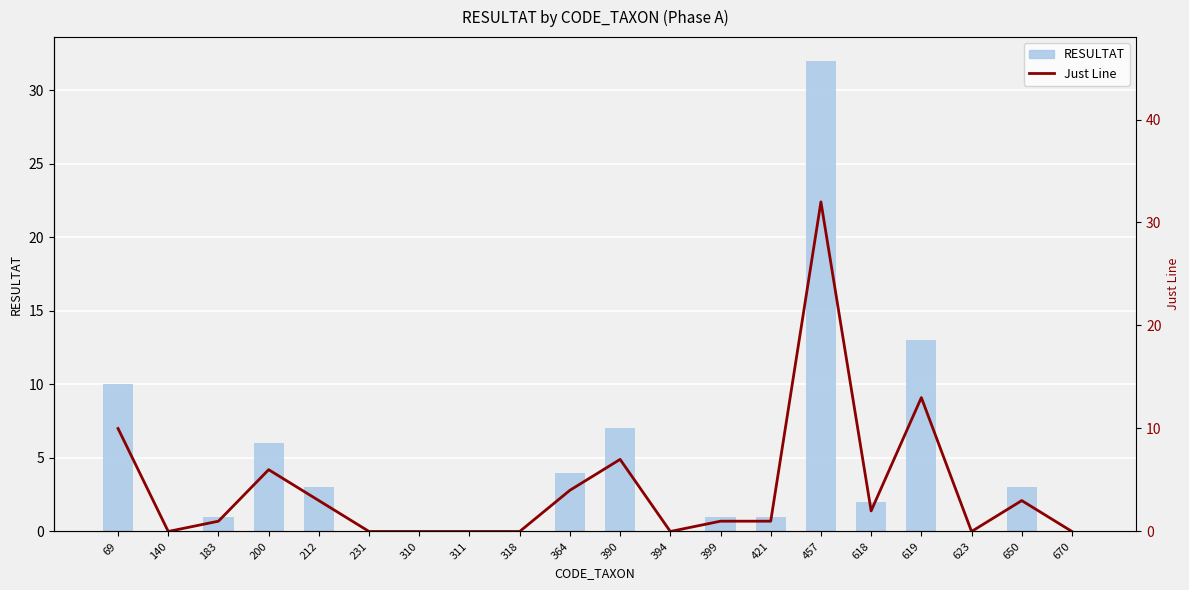

Reading left to right, transcribe all the data shown in this chart.

RESULTAT: 10	0	1	6	3	0	0	0	0	4	7	0	1	1	32	2	13	0	3	0
Just Line: 10	0	1	6	3	0	0	0	0	4	7	0	1	1	32	2	13	0	3	0